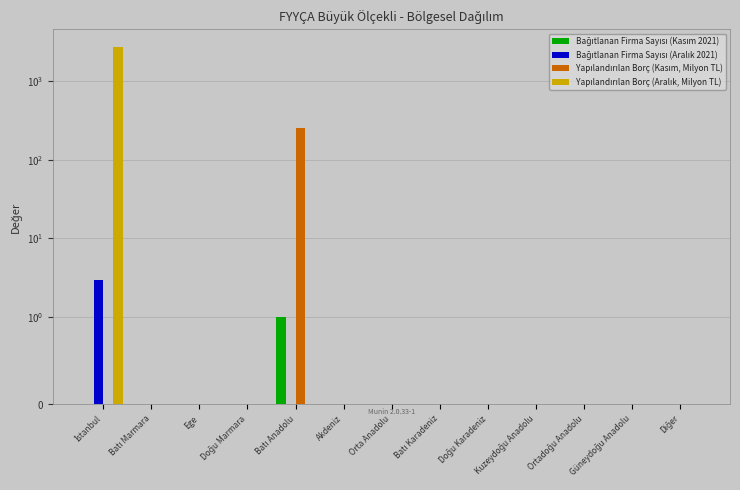

How many Bağıtlanan Firma Sayısı (Aralık 2021) values are between 0 and 1?

12